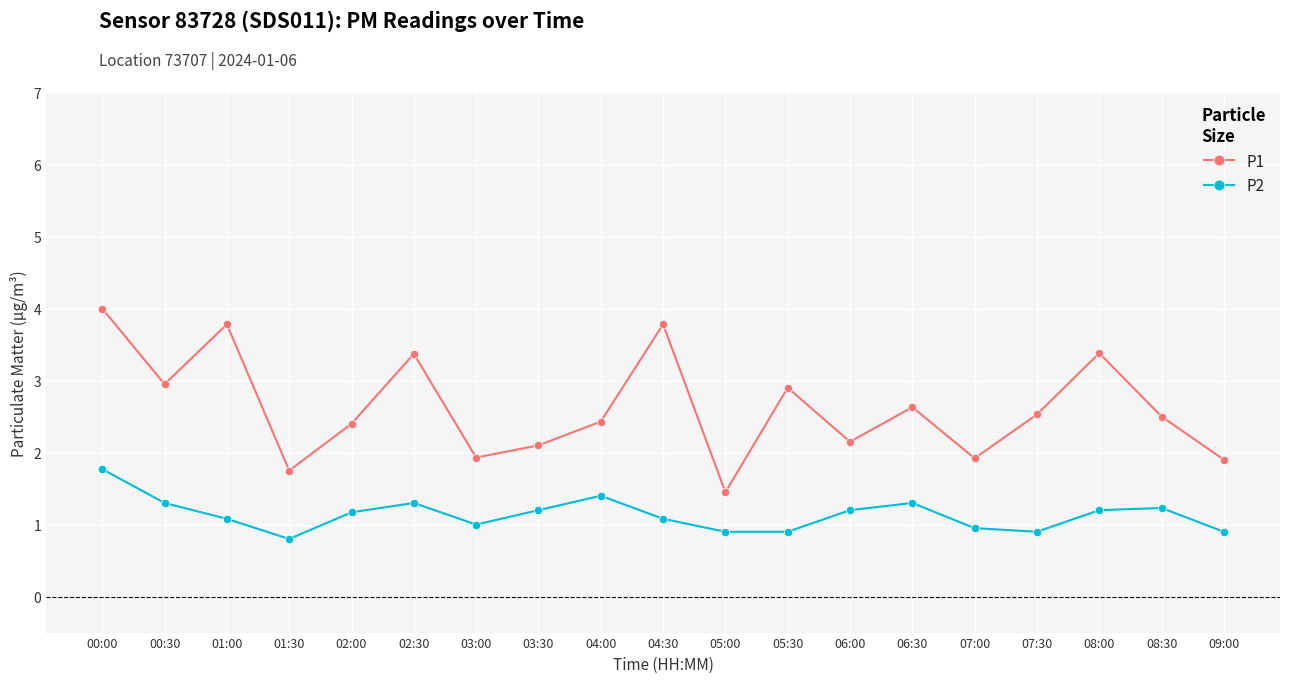

What is the sum of the P2 values at 01:00 and 01:30?

1.9